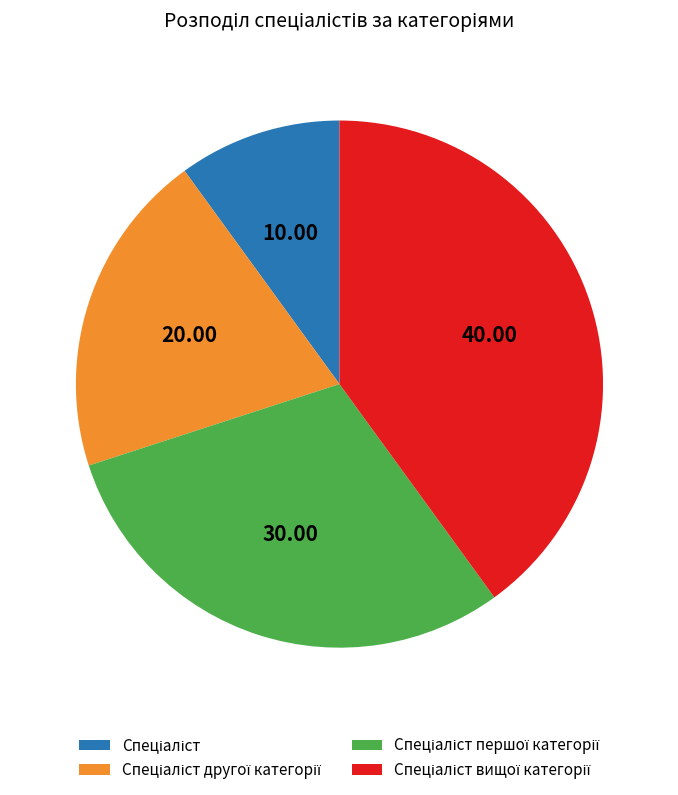

Is there any slice that represents more than half of the pie?

No